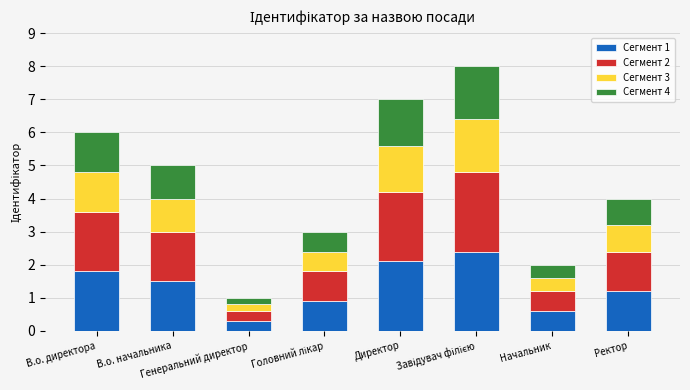

Count the number of categories in the chart.

8